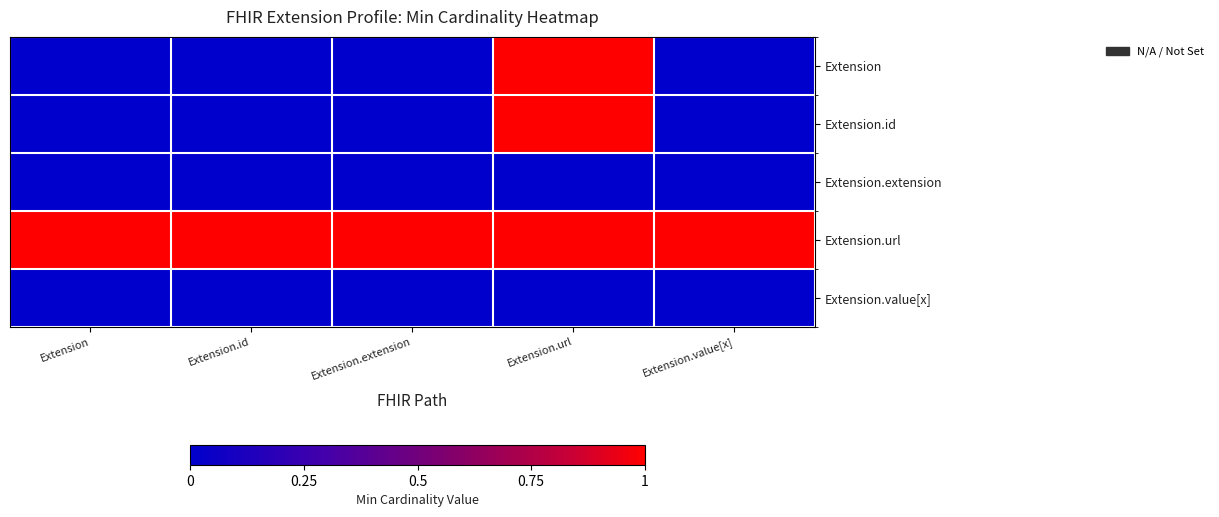

At how many categories does at least one series exceed 0?

5